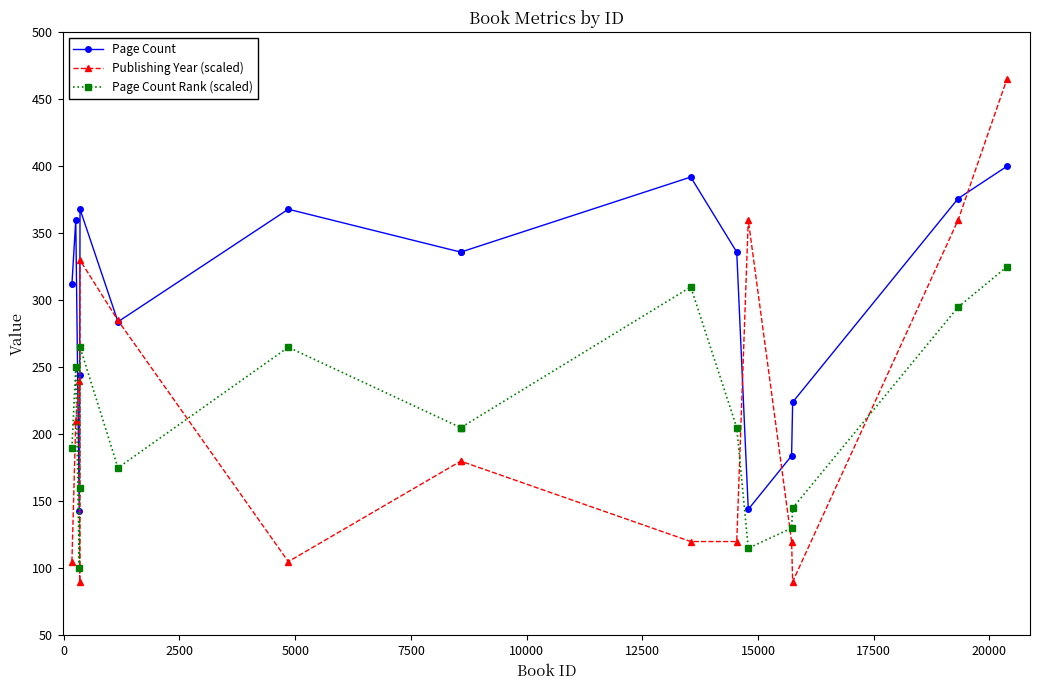

Rank the series by their maximum value, from highest to lowest.

Publishing Year (scaled), Page Count, Page Count Rank (scaled)